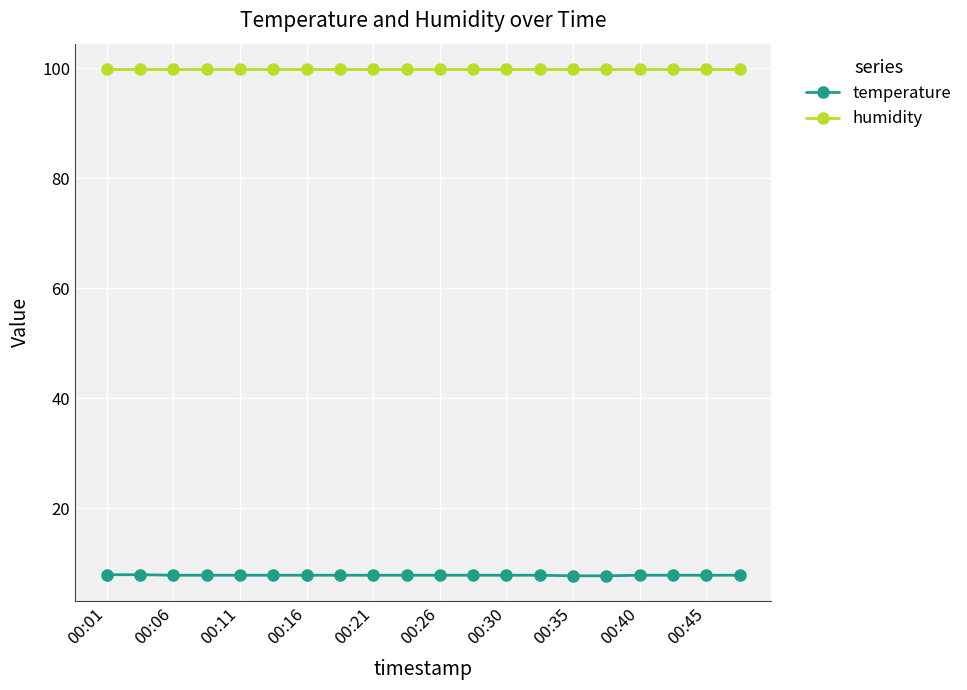

Rank the series by their average value, from highest to lowest.

humidity, temperature